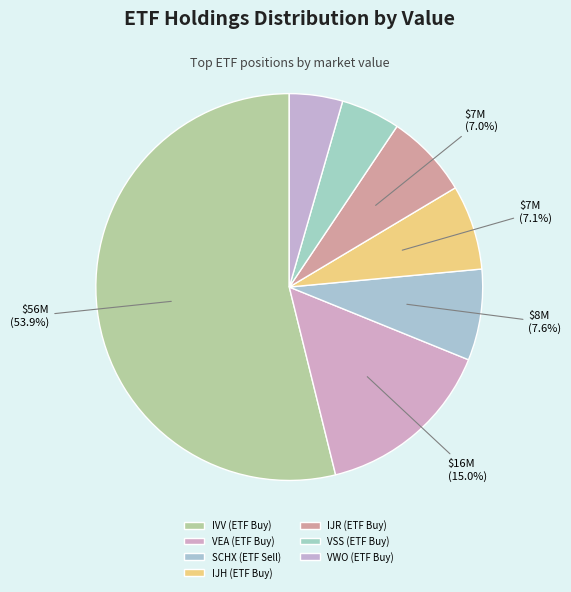

What is the smallest slice in the pie chart?

VWO (ETF Buy)